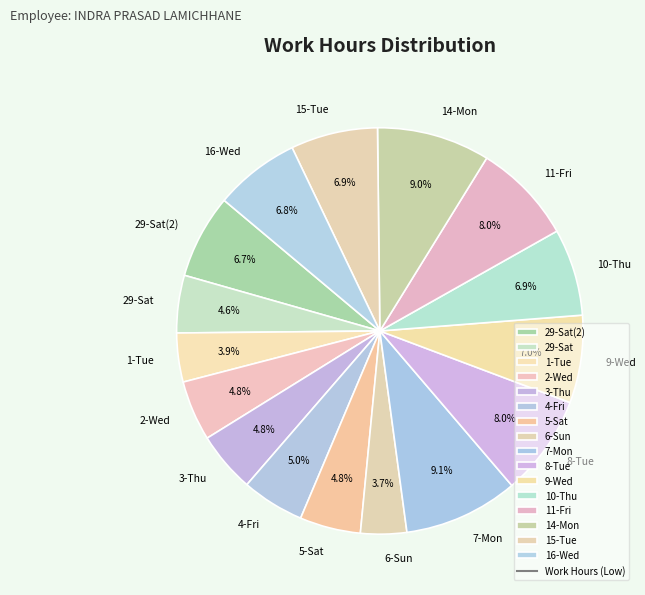

True or false: 29-Sat(2) accounts for 1% of the total.

False